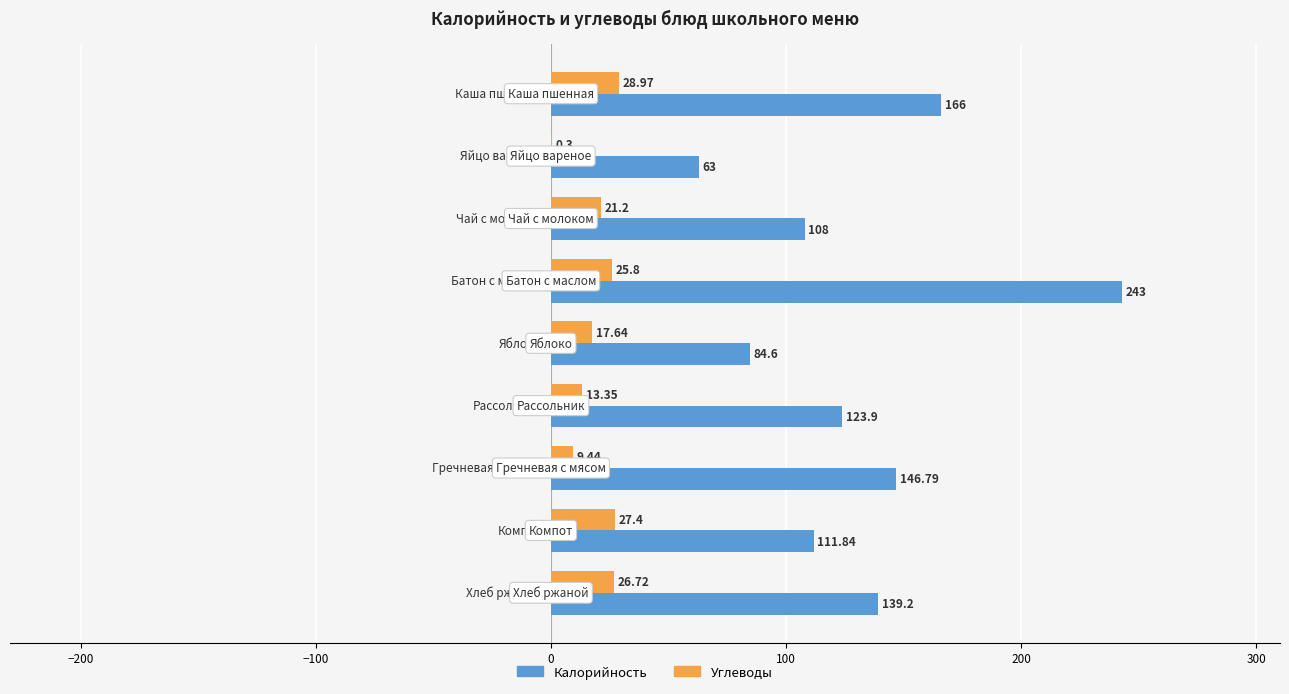

Which series has the largest total across all categories?

Калорийность